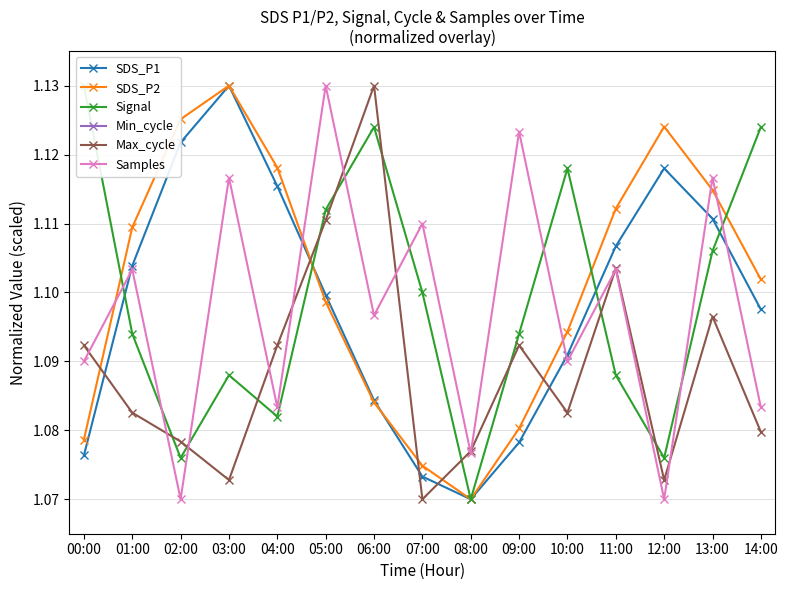

What value does the SDS_P2 series have at 08:00?

1.1